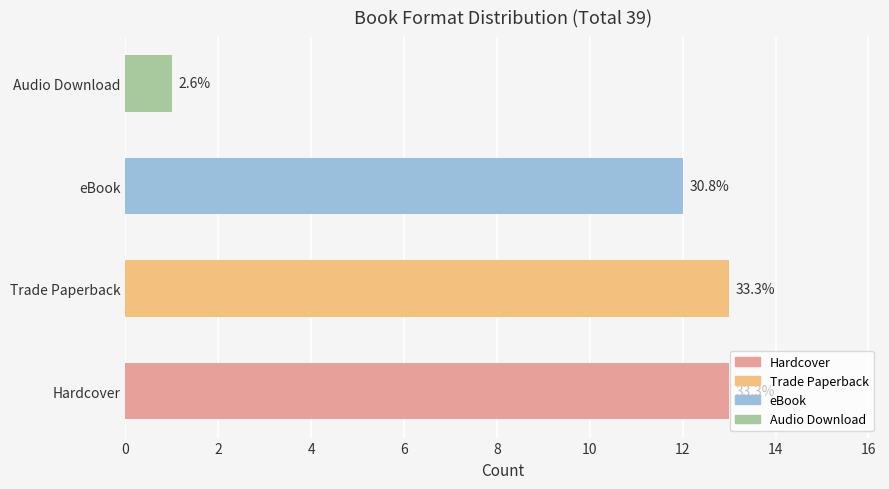

At which category does the chart reach its peak across all series?

Hardcover